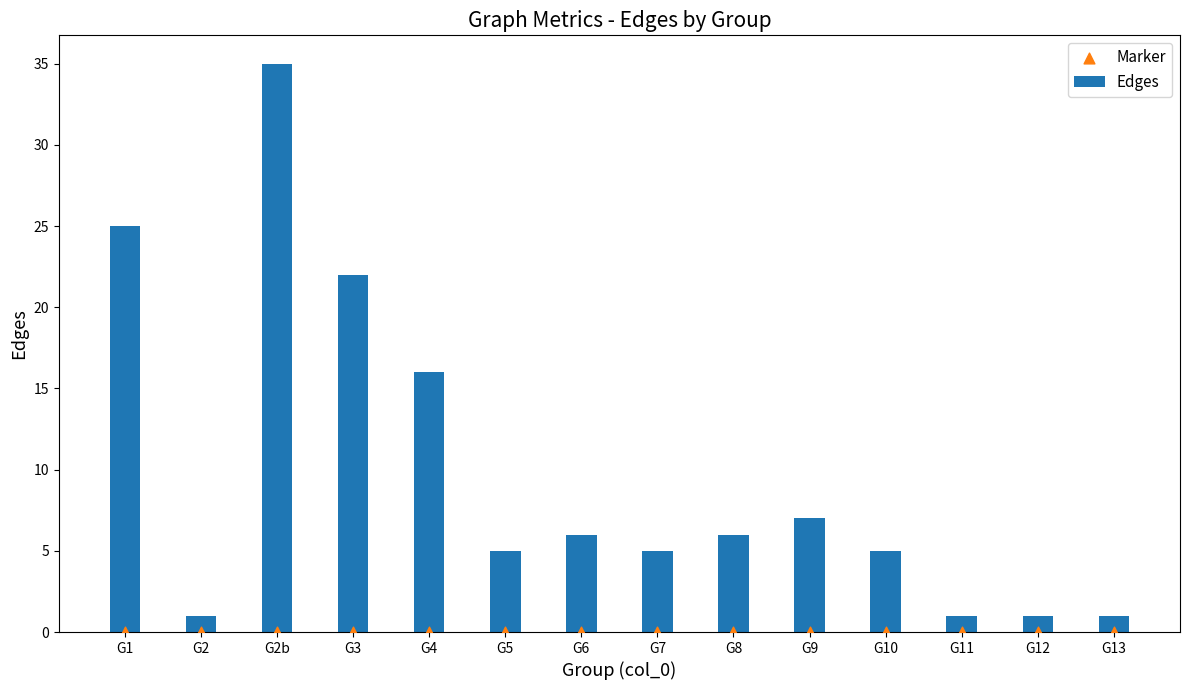

What is the total value across all series at G1?

25